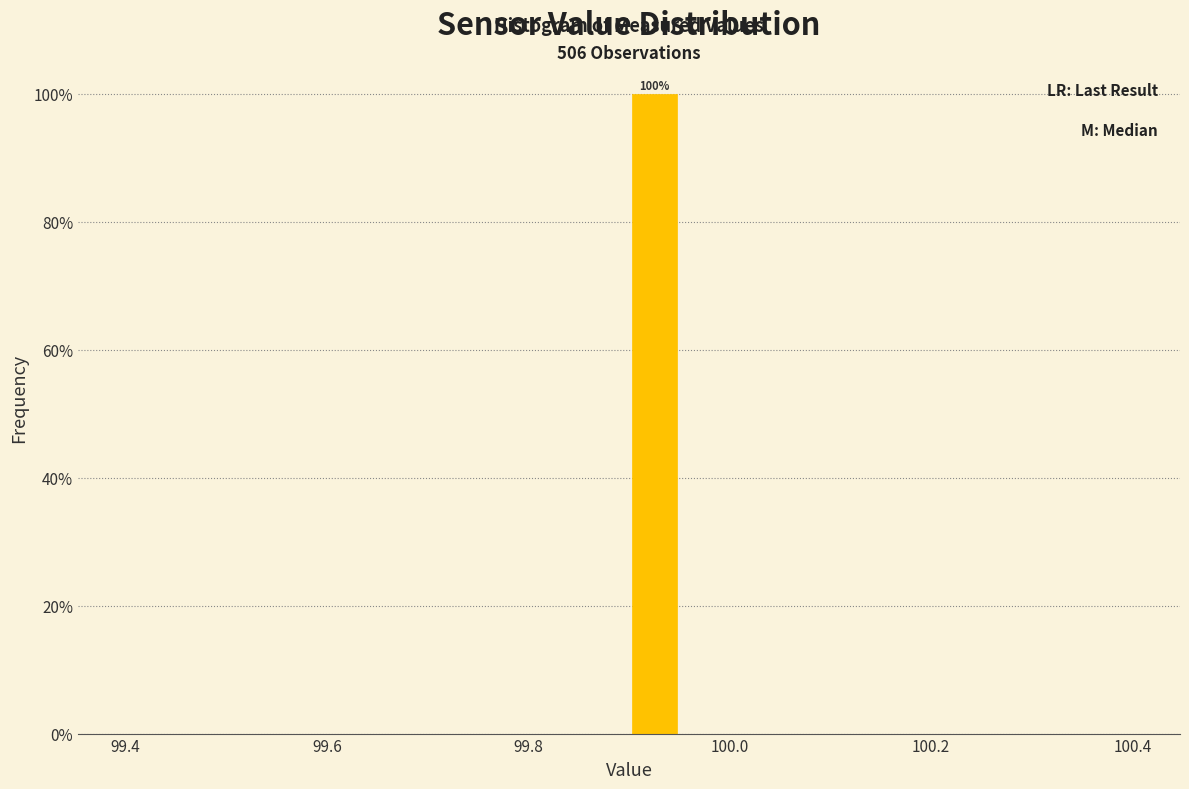

Read against the x-axis, roughly where is the centre of the tallest bar?

99.92